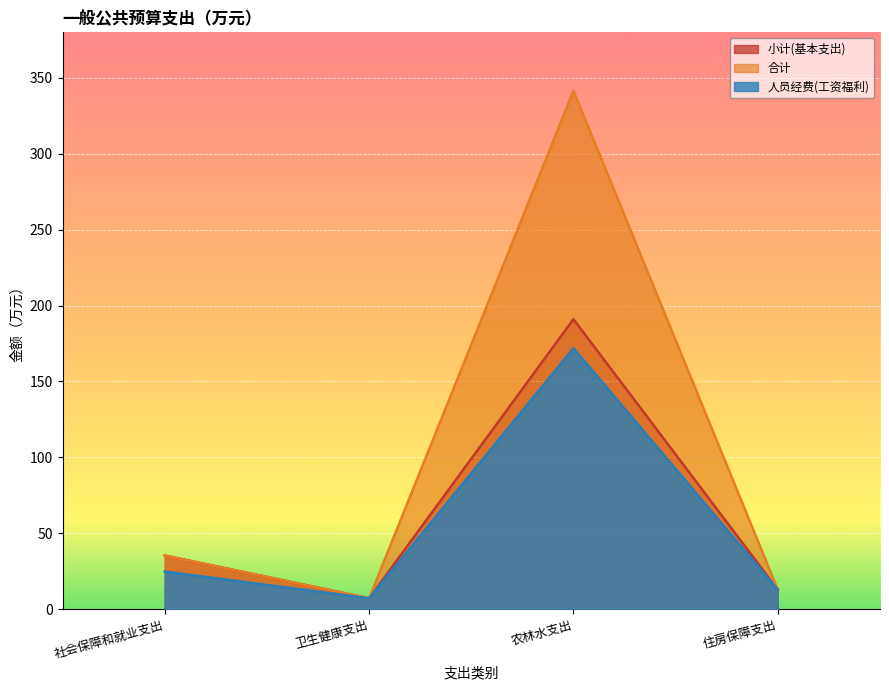

What is the sum of the 合计 values at 农林水支出 and 社会保障和就业支出?

376.7